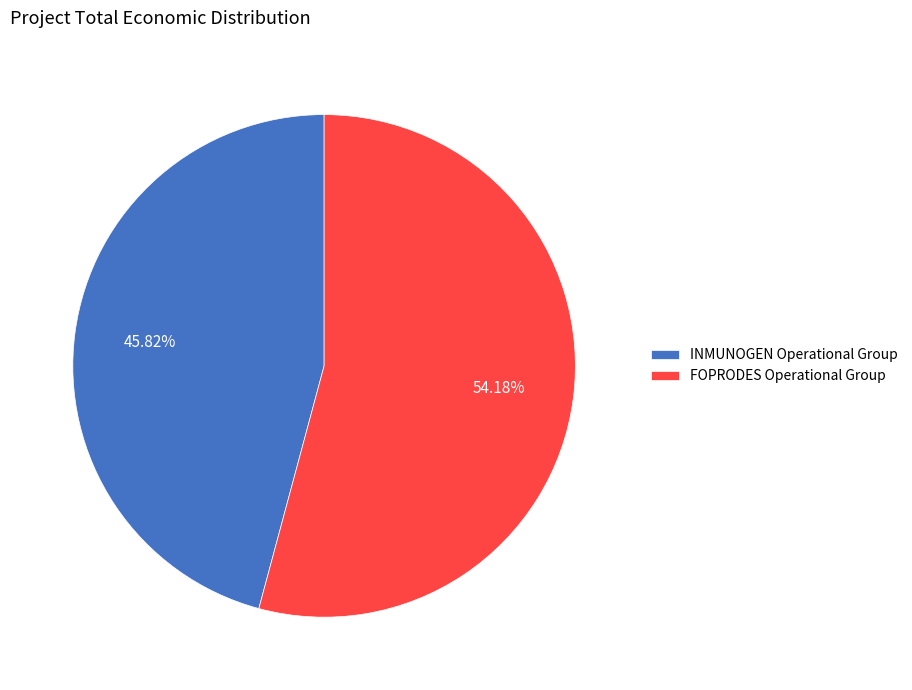

What is the majority slice?

FOPRODES Operational Group